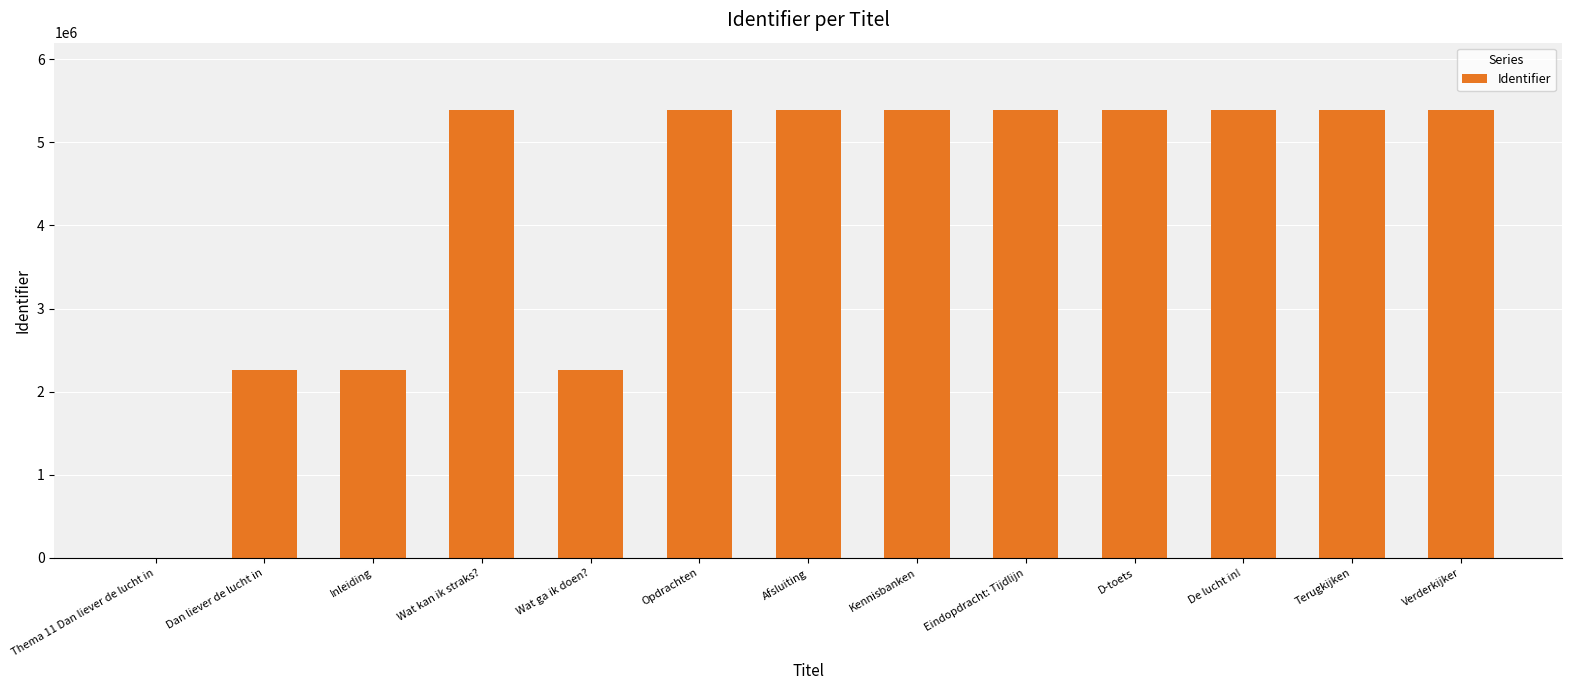

What is the greatest value displayed?

5389998